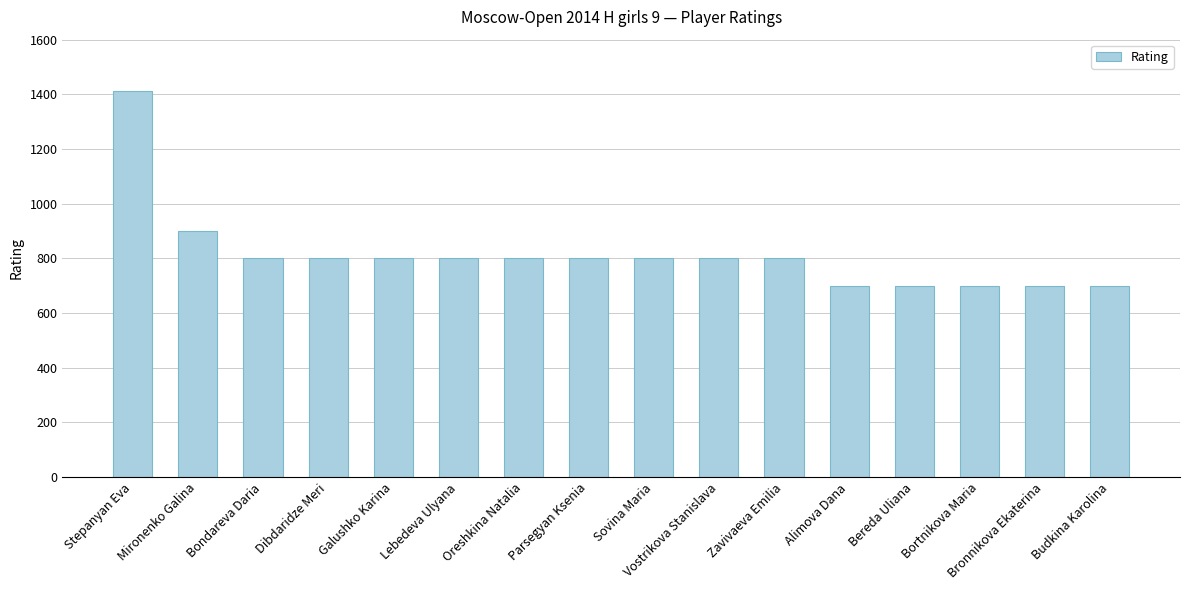

What position from the right is Bronnikova Ekaterina?

2